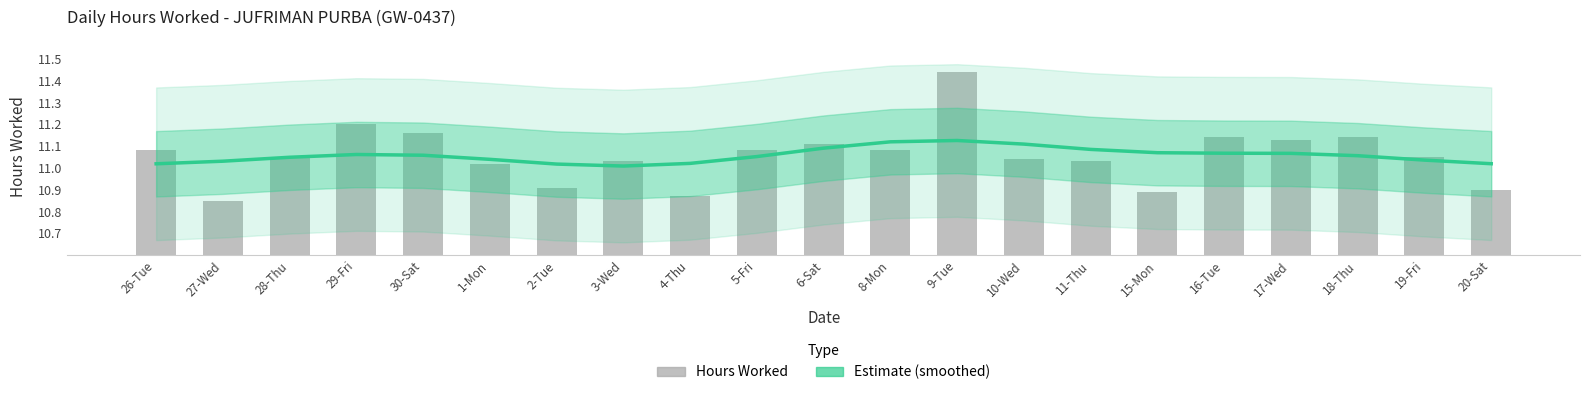

What is the average value of the Estimate series?

11.1